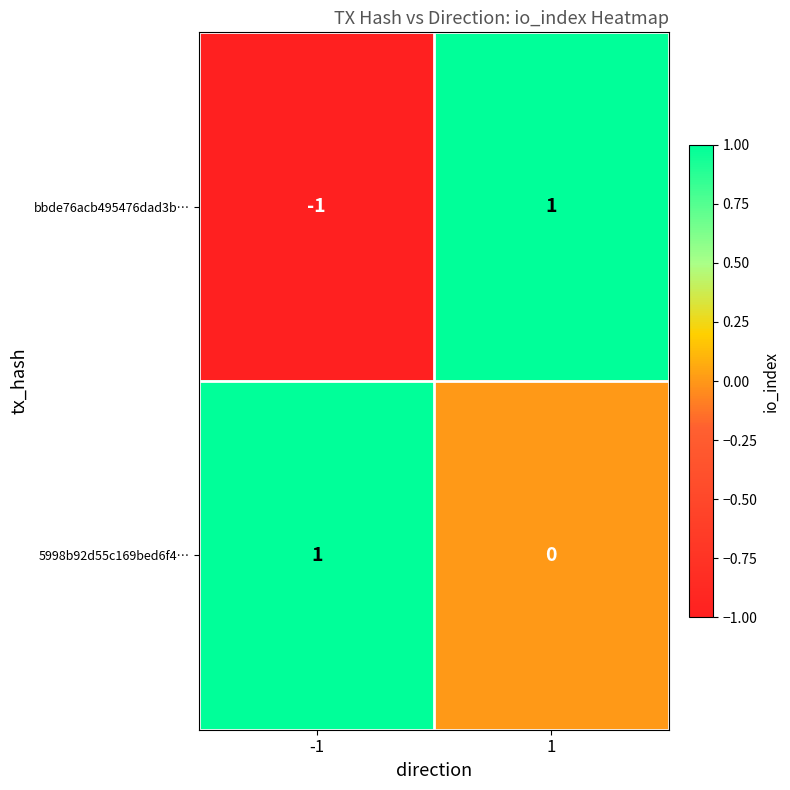

Which series has the widest spread of values?

bbde76acb495476dad3b…